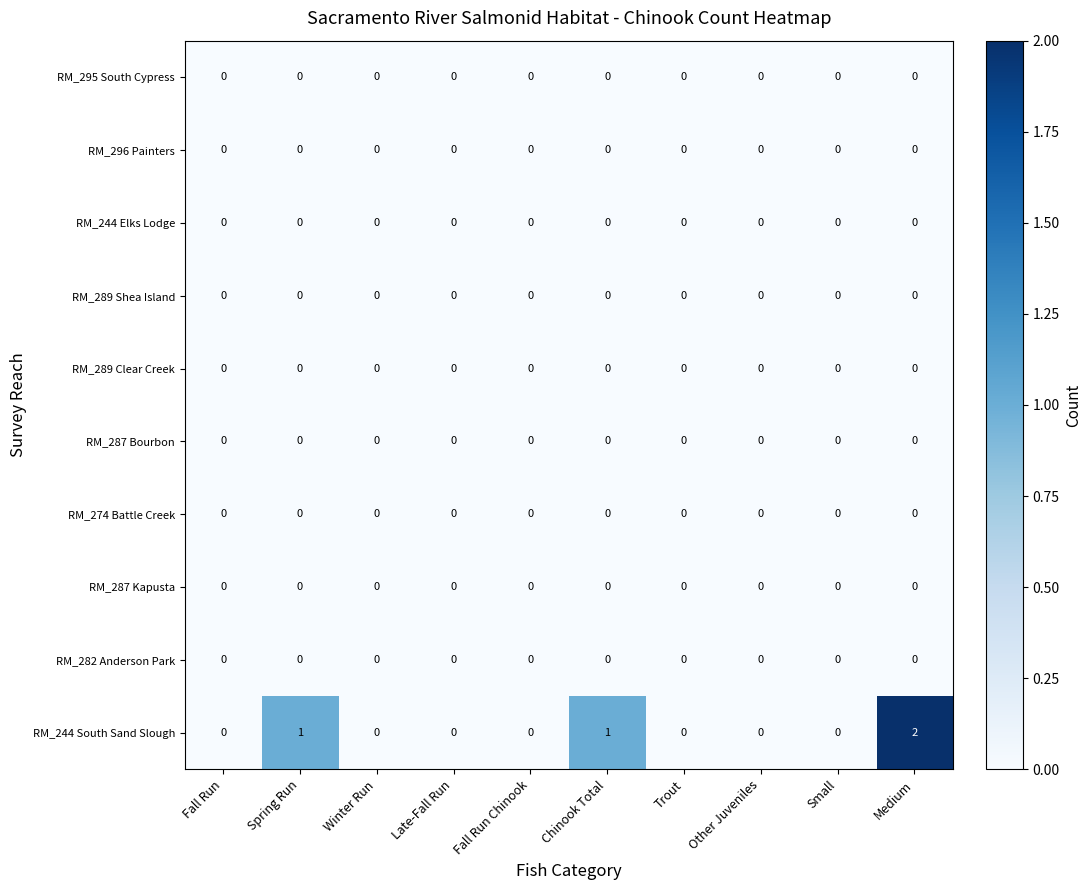

Which series has the widest spread of values?

RM_244 South Sand Slough